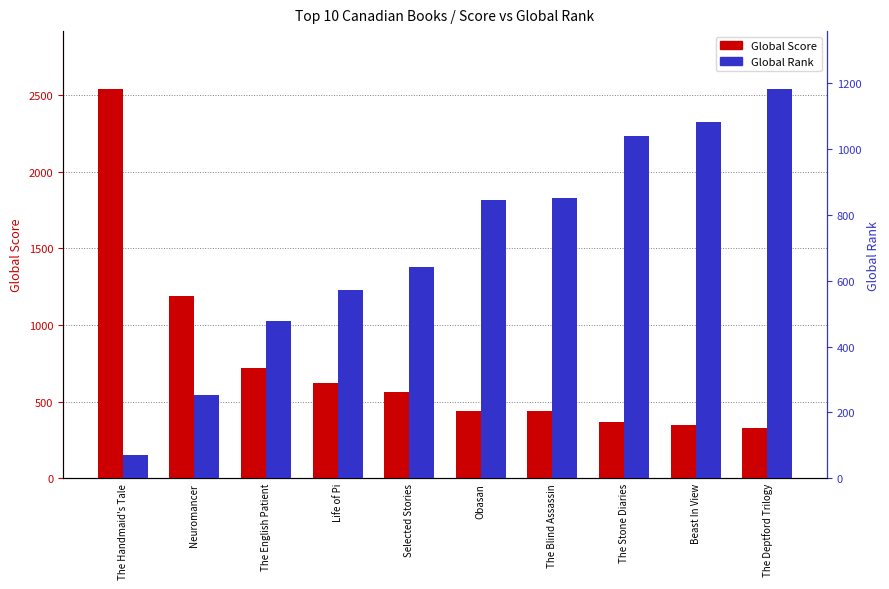

How many groups of bars are there?

10